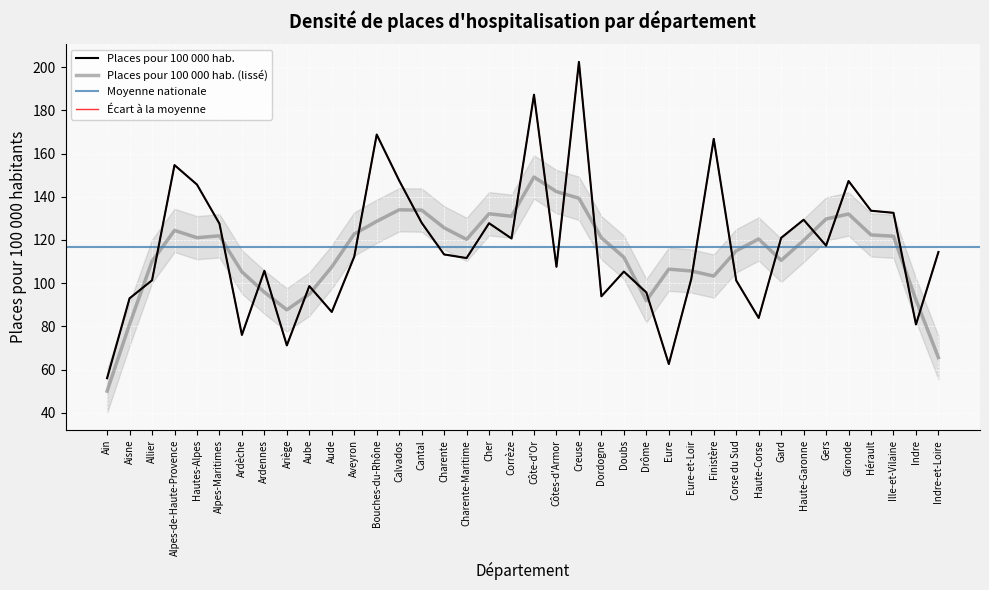

What is the sum of the values at Dordogne and Côte-d'Or?

281.1